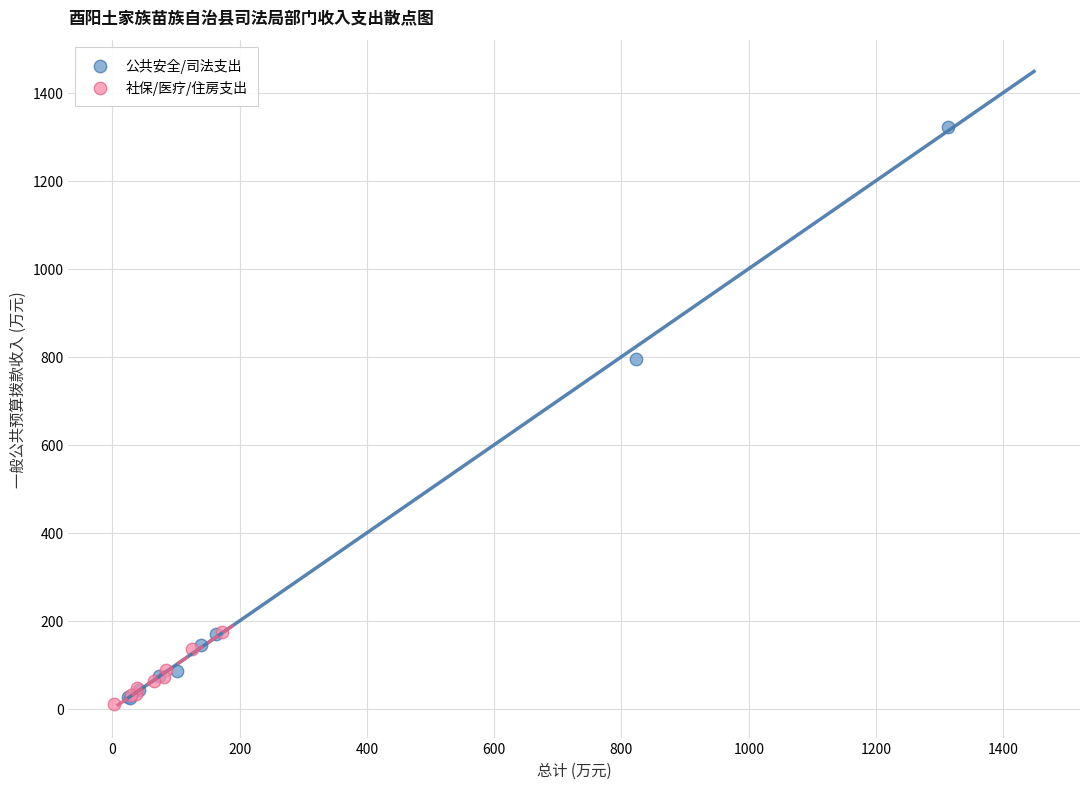

What are all the series names shown in the legend?

公共安全/司法支出, 社保/医疗/住房支出